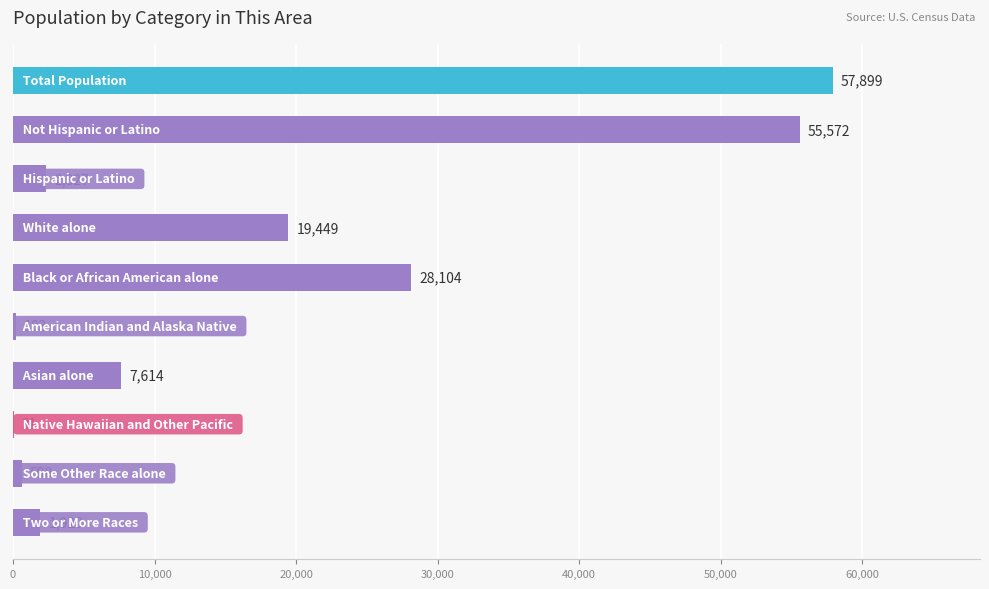

What is the sum of all values?

173697